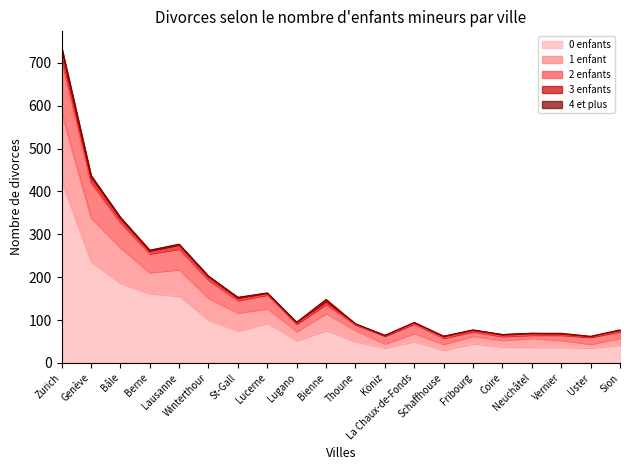

How many interior local peaks does the 1 enfant series have?

5